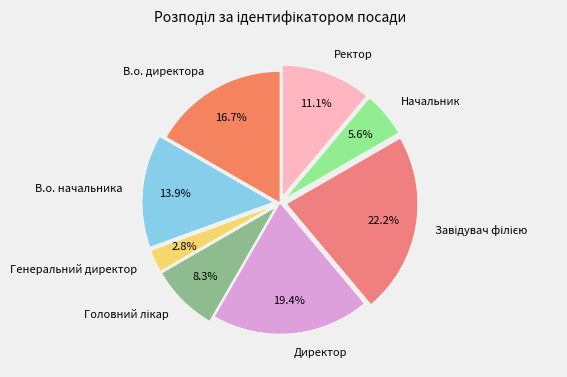

Is the sum of Директор and Начальник greater than half?

No